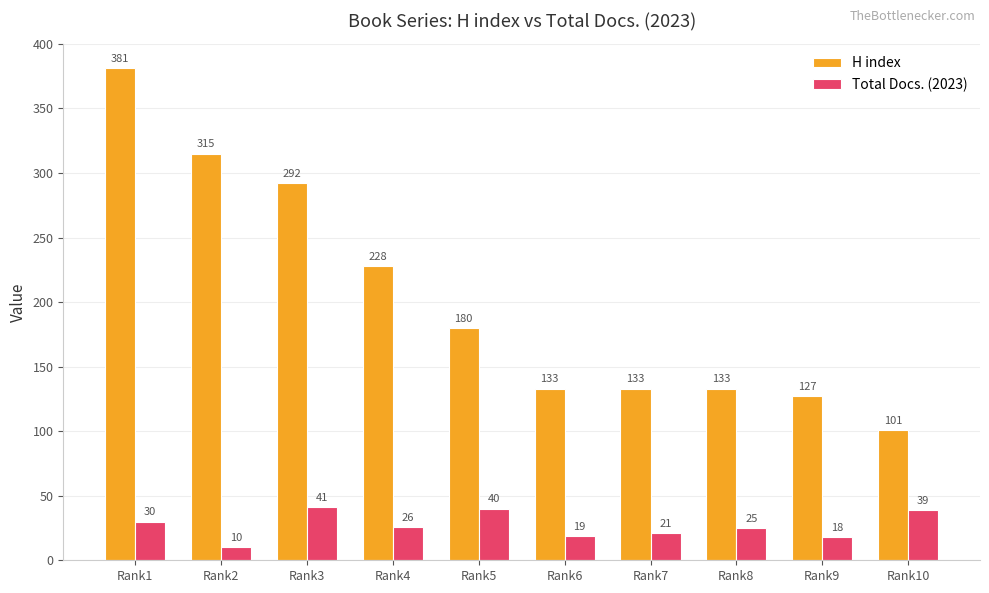

What is the maximum value for Total Docs. (2023)?

41